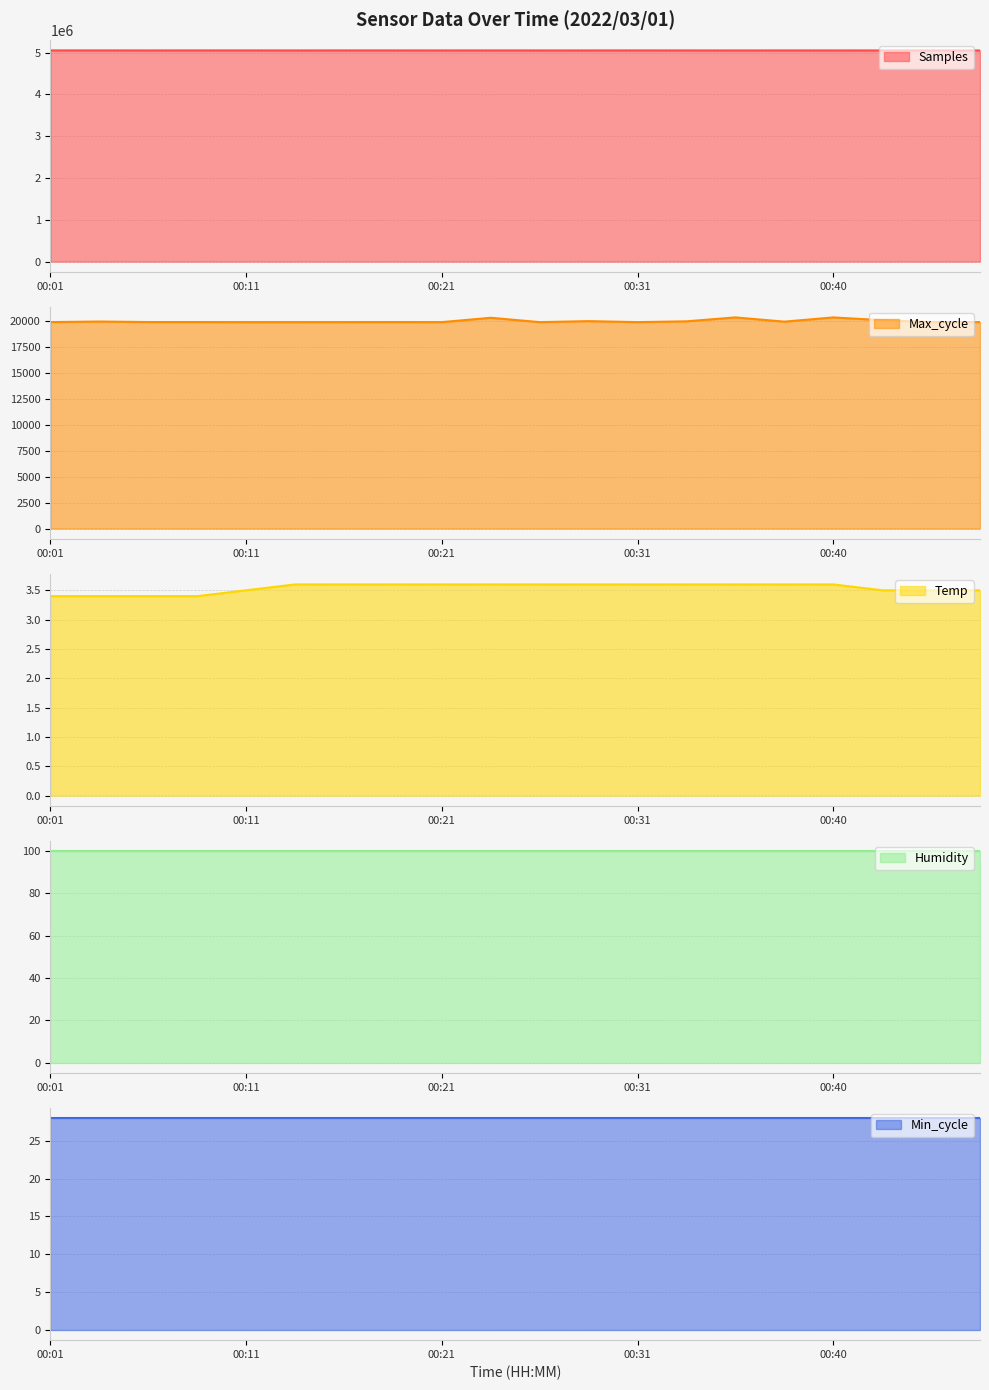

What is the greatest value displayed?

5053796.0